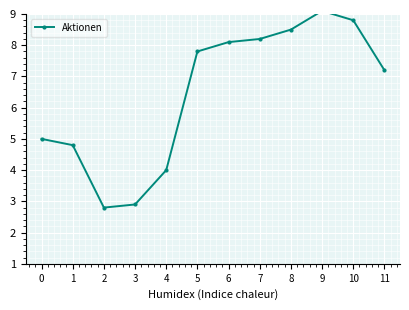

What is the sum of the values at 1 and 6?

12.9